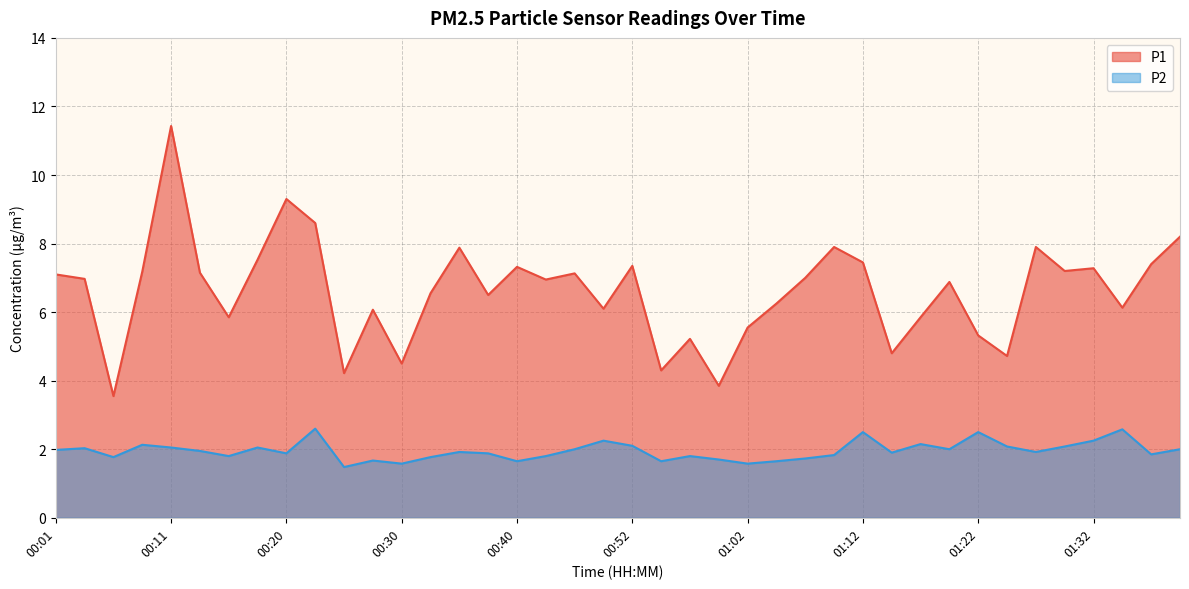

True or false: P1 has a value of 5.8 at 01:17.

True